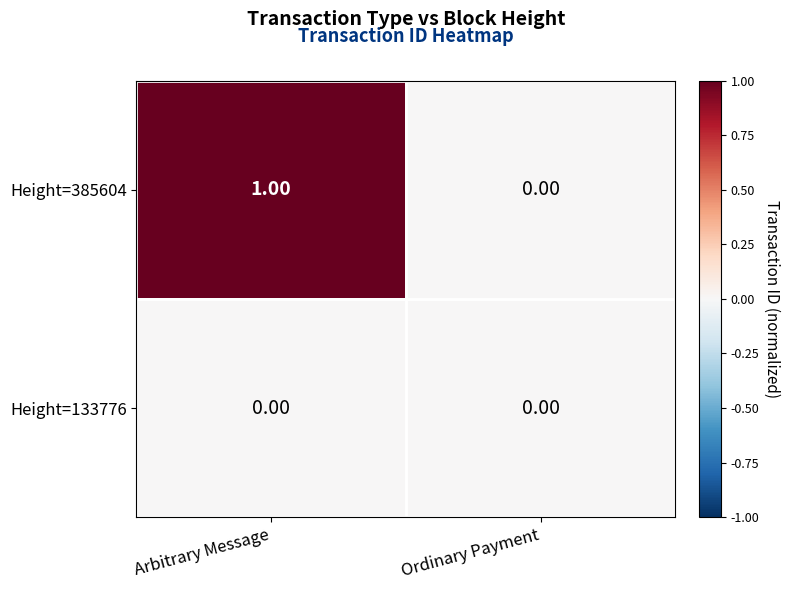

List the series in order of their peak value, lowest first.

Height=133776, Height=385604